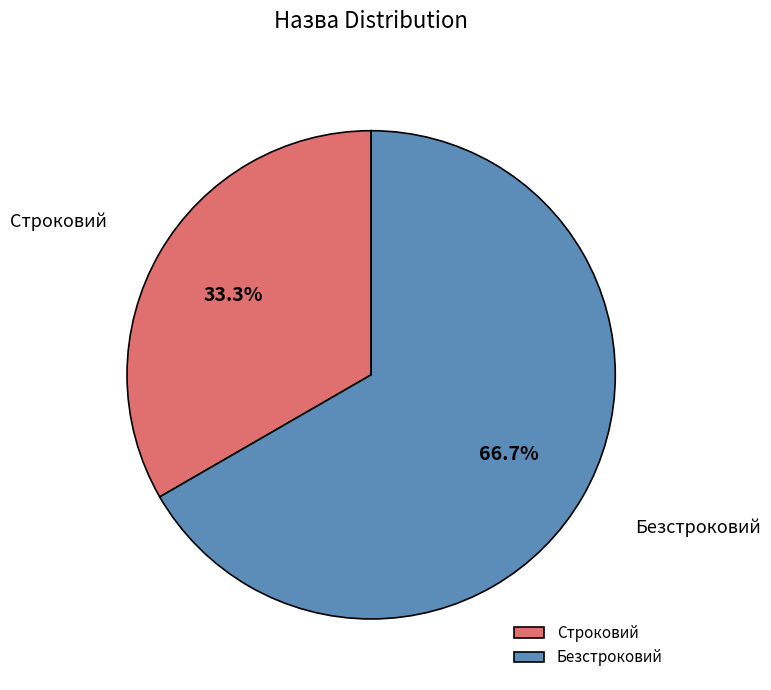

What percentage is the Безстроковий slice, to the nearest percent?

67%